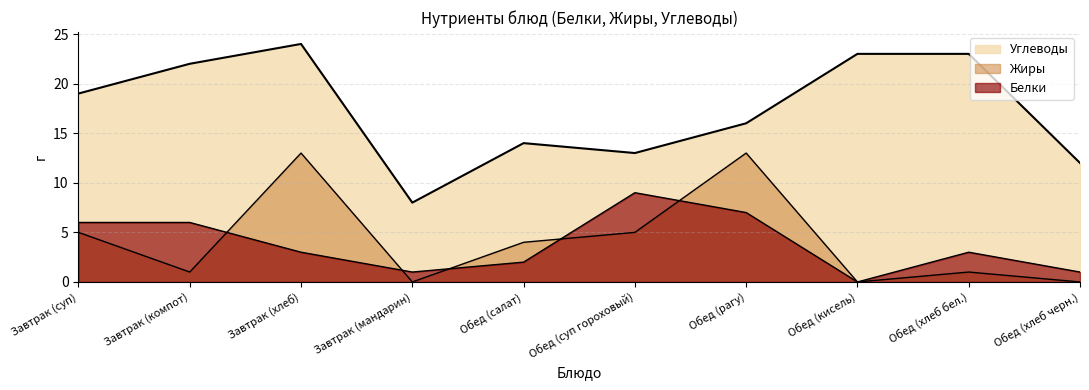

What is the difference between the highest and lowest values at Завтрак (мандарин)?

8